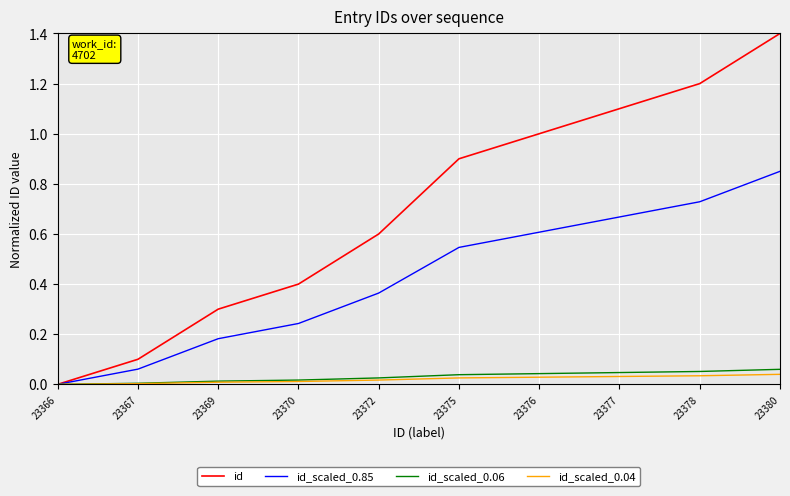

What is the difference between the second highest and second lowest values in the id series?

1.1